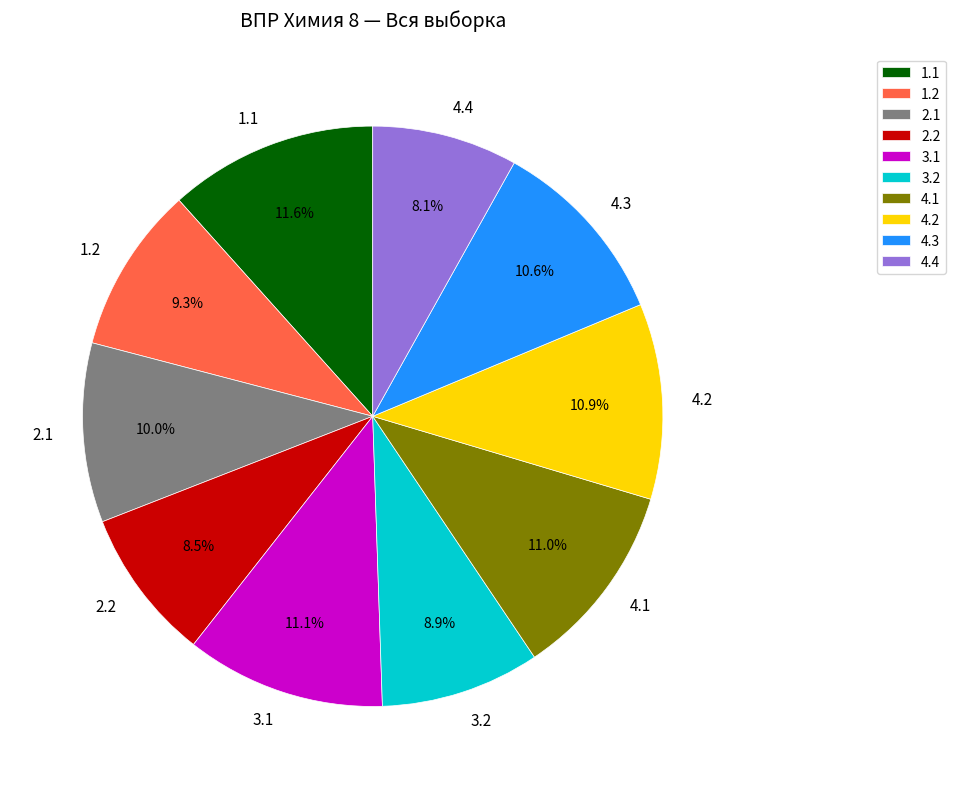

To the nearest percent, what is the average slice percentage?

10%